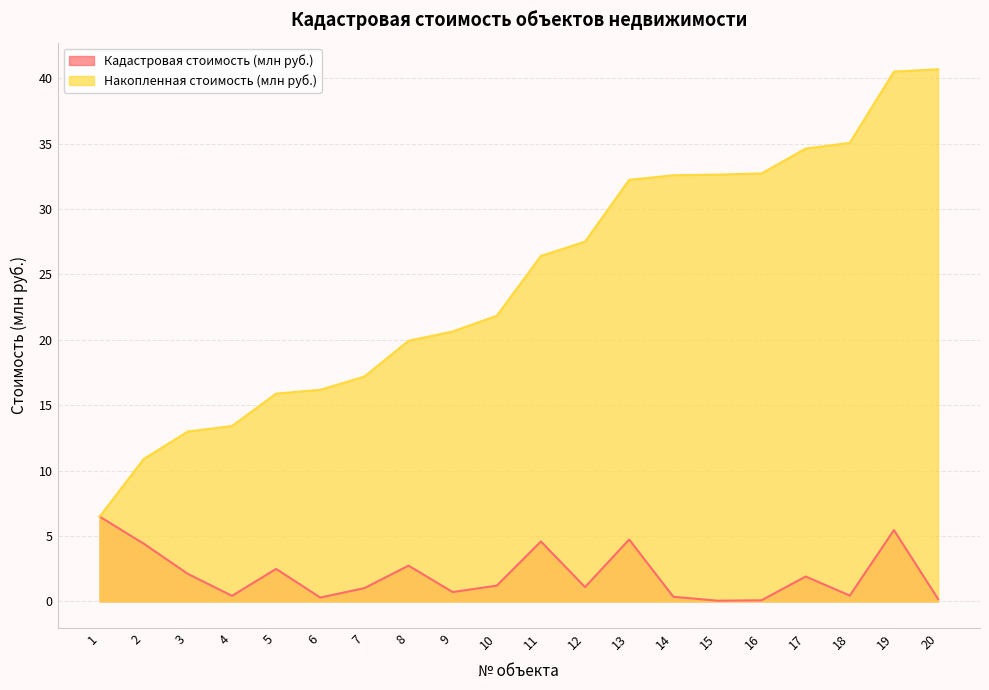

How many series are shown in this chart?

2